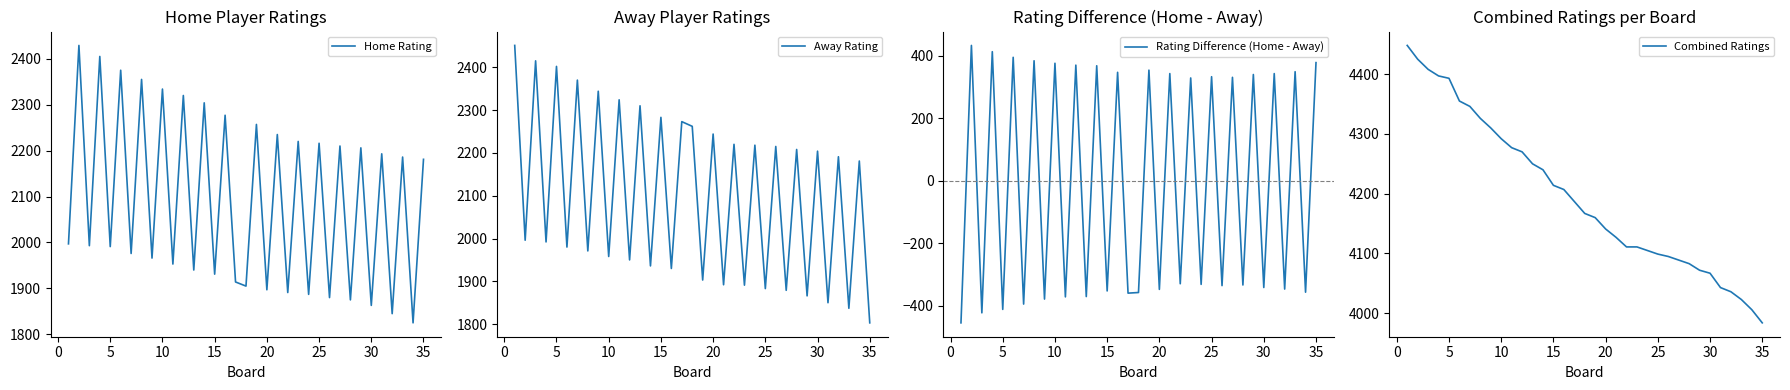

Which series has the largest total across all categories?

Combined Ratings